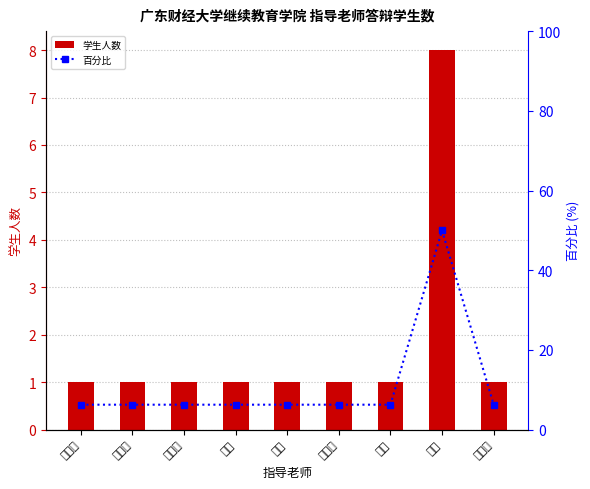

What are all the series names shown in the legend?

学生人数, 百分比